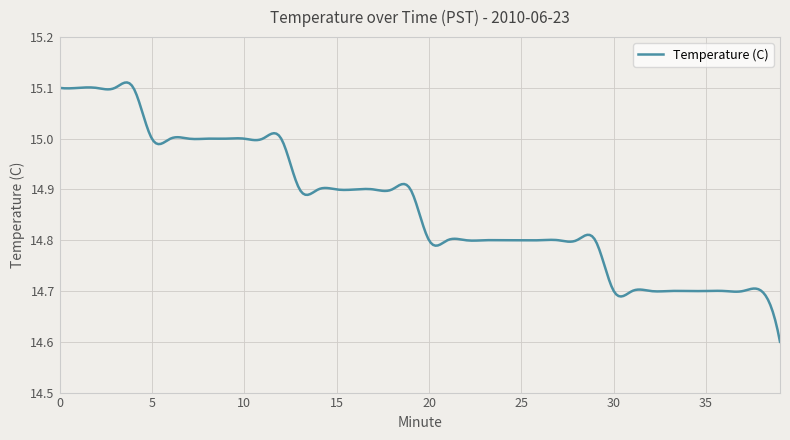

What is the average value?

14.9